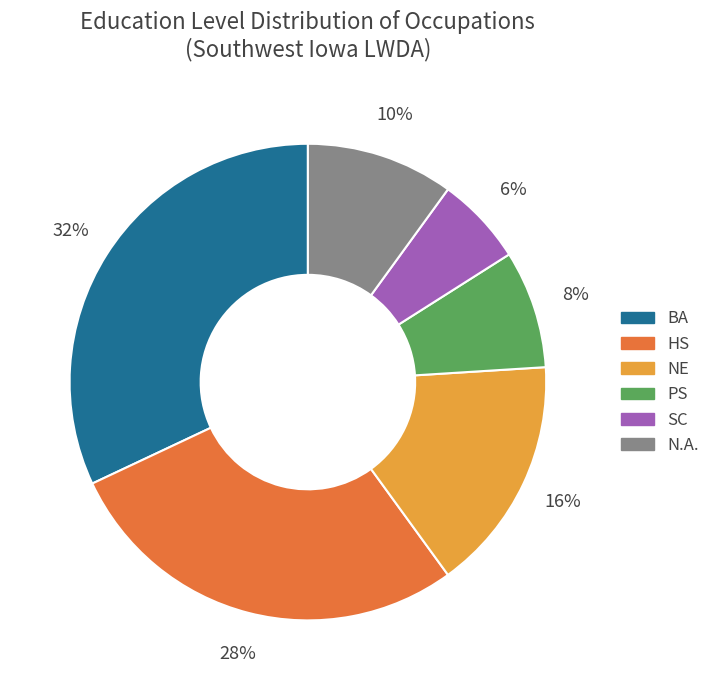

Count the number of slices in the pie.

6